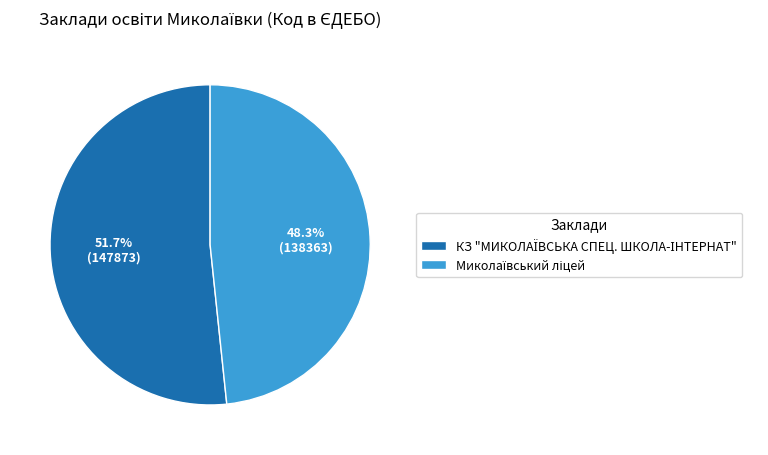

To the nearest percent, what is the difference between the largest and smallest slice percentages?

3%